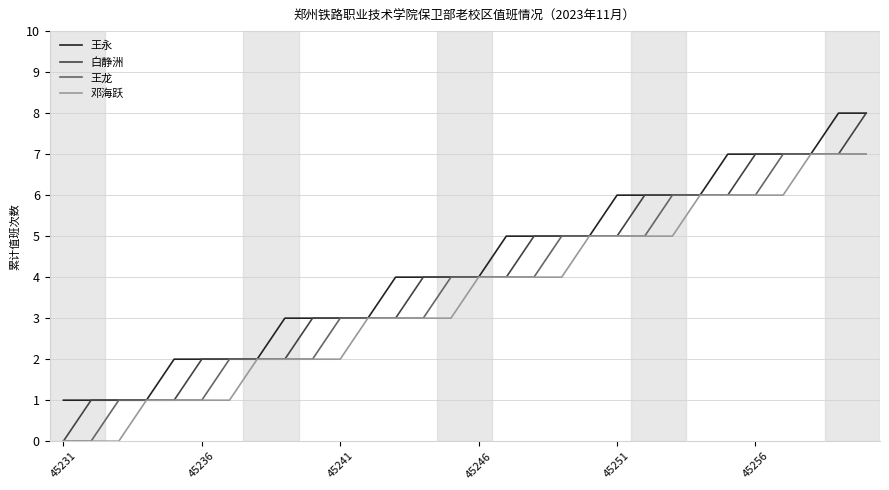

What is the maximum value for 王龙?

7